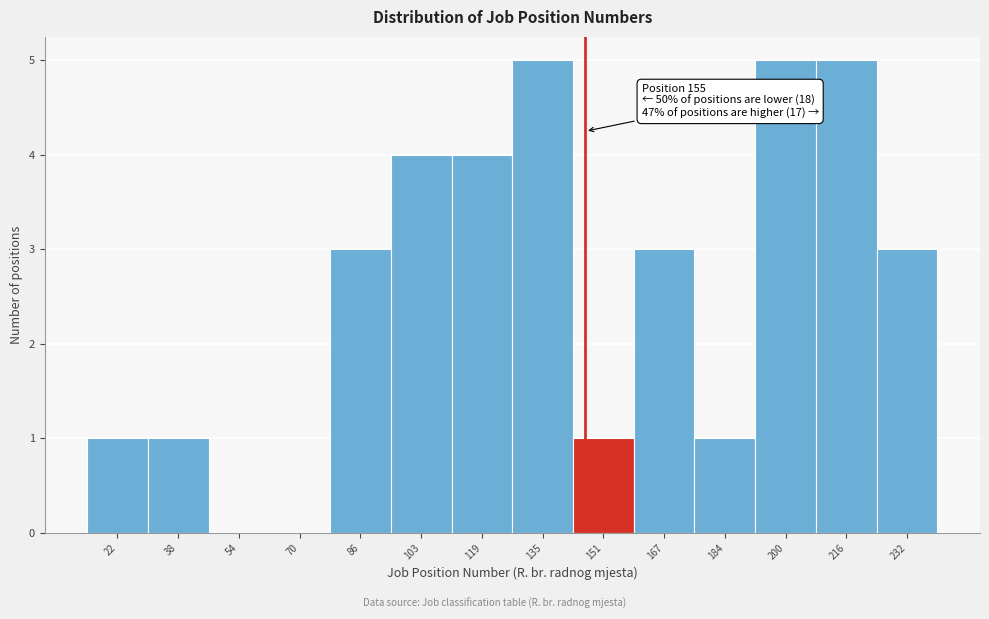

Reading left to right, what are all the values shown in this chart?

22=1	38=1	54=0	70=0	86=3	103=4	119=4	135=5	151=1	167=3	184=1	200=5	216=5	232=3